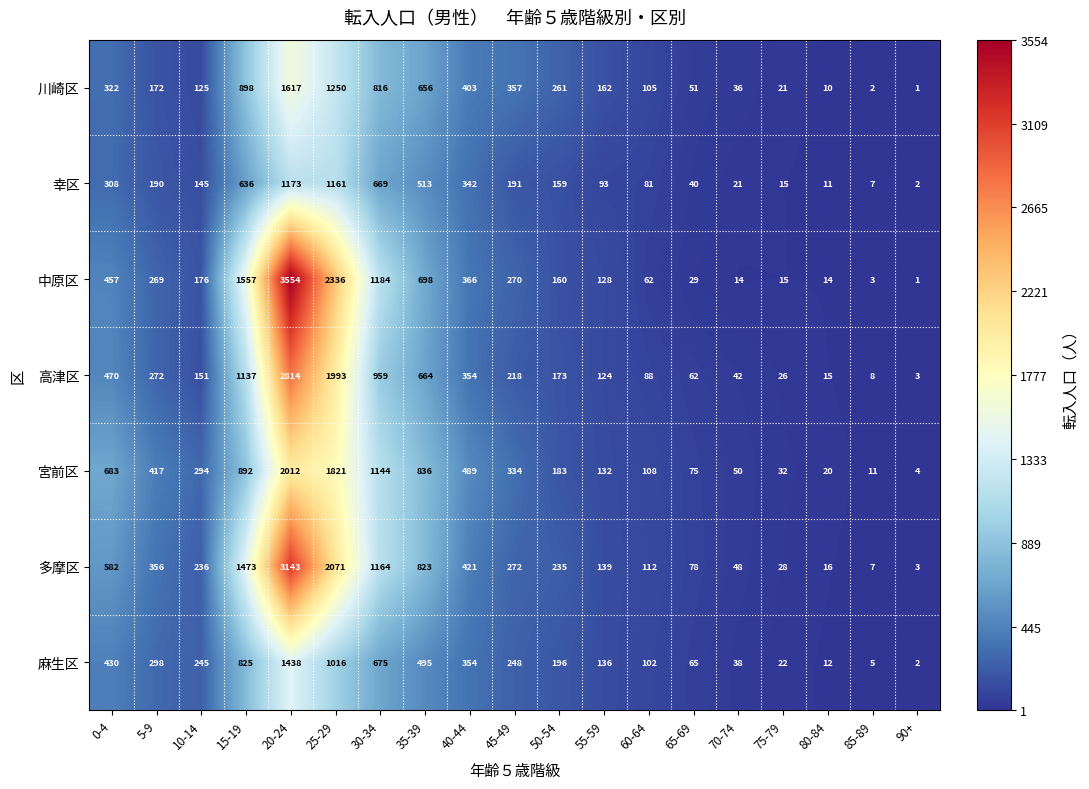

What value does the 川崎区 series have at 30-34, to the nearest 10?

820